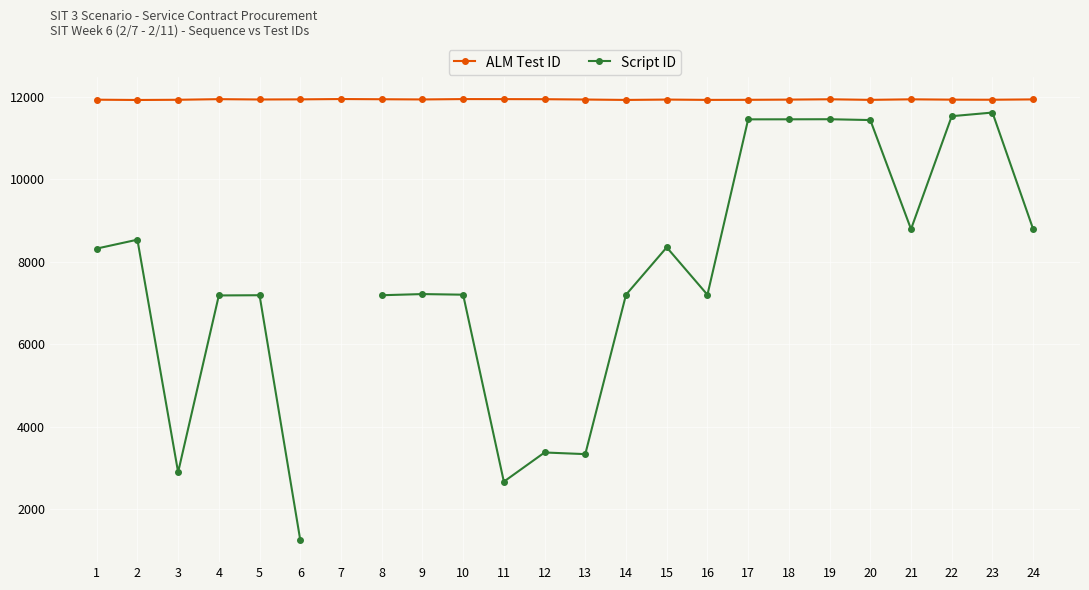

What is the sum of the ALM Test ID values at 4 and 22?

23886